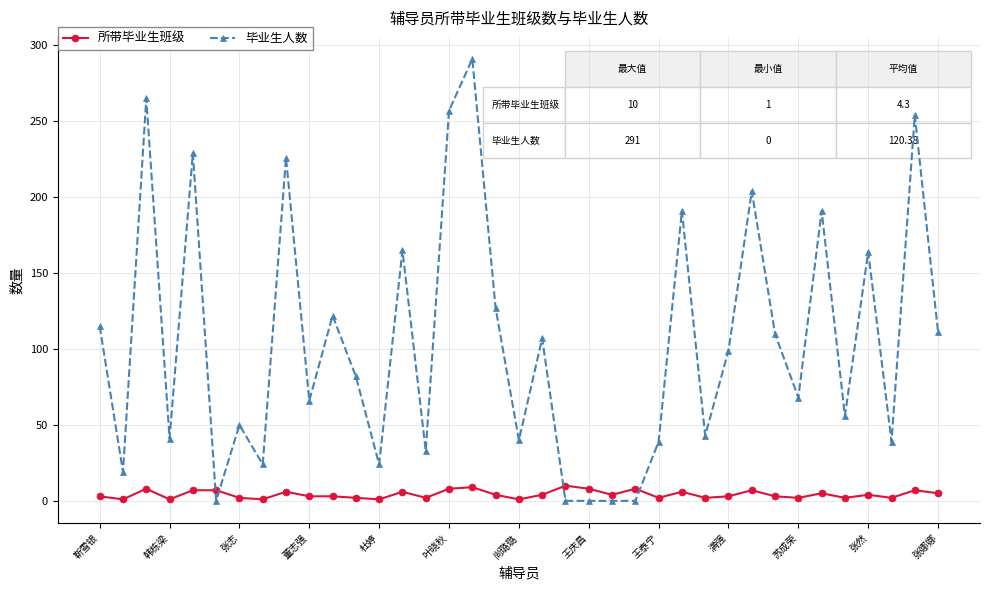

How many data points does each series have?

37